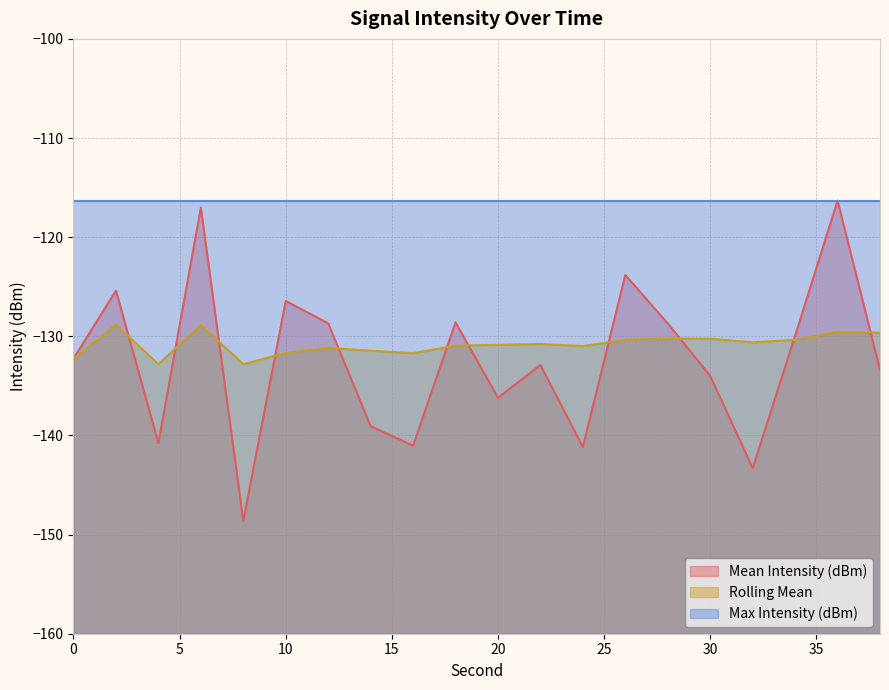

Is it true that Mean Intensity (dBm) equals -128.7 at 28?

True